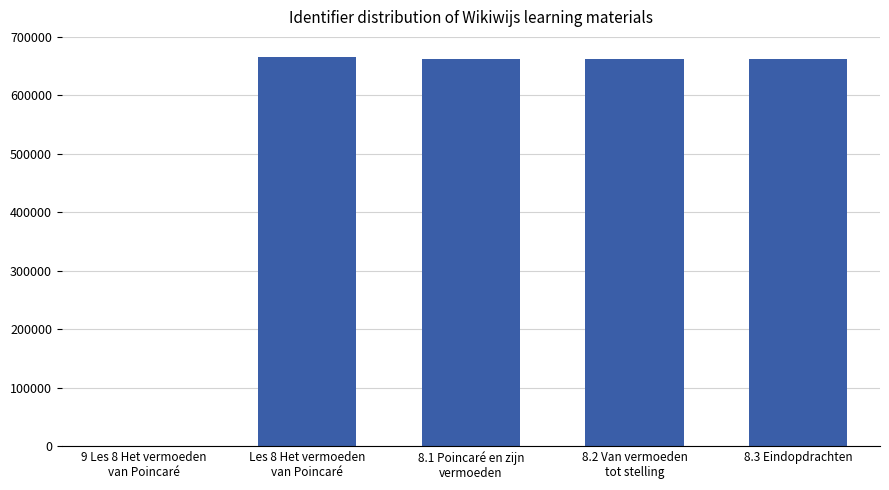

What is the difference between the values at Les 8 Het vermoeden
van Poincaré and 8.1 Poincaré en zijn
vermoeden?

2192